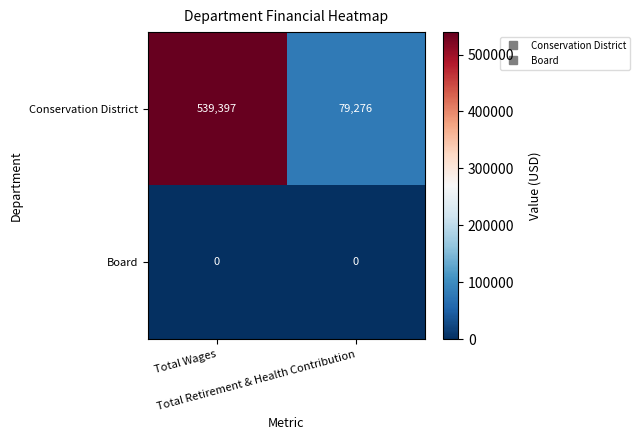

What is the lowest value of the Conservation District series?

79276